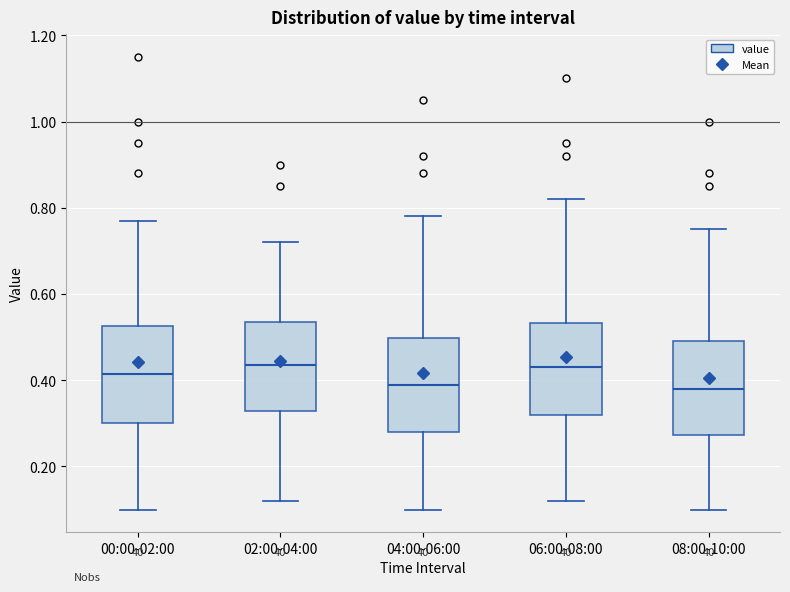

Reading left to right, read every box against the y-axis: the position of its median line, the range the box covers, and the ends of its whiskers. The values are not printed on the chart, so give them approximately, as read against the axis.

00:00-02:00: median 0.42, box 0.30 to 0.52, whiskers 0.10 to 0.78
02:00-04:00: median 0.44, box 0.32 to 0.54, whiskers 0.12 to 0.72
04:00-06:00: median 0.40, box 0.28 to 0.50, whiskers 0.10 to 0.78
06:00-08:00: median 0.44, box 0.32 to 0.54, whiskers 0.12 to 0.82
08:00-10:00: median 0.38, box 0.28 to 0.50, whiskers 0.10 to 0.76